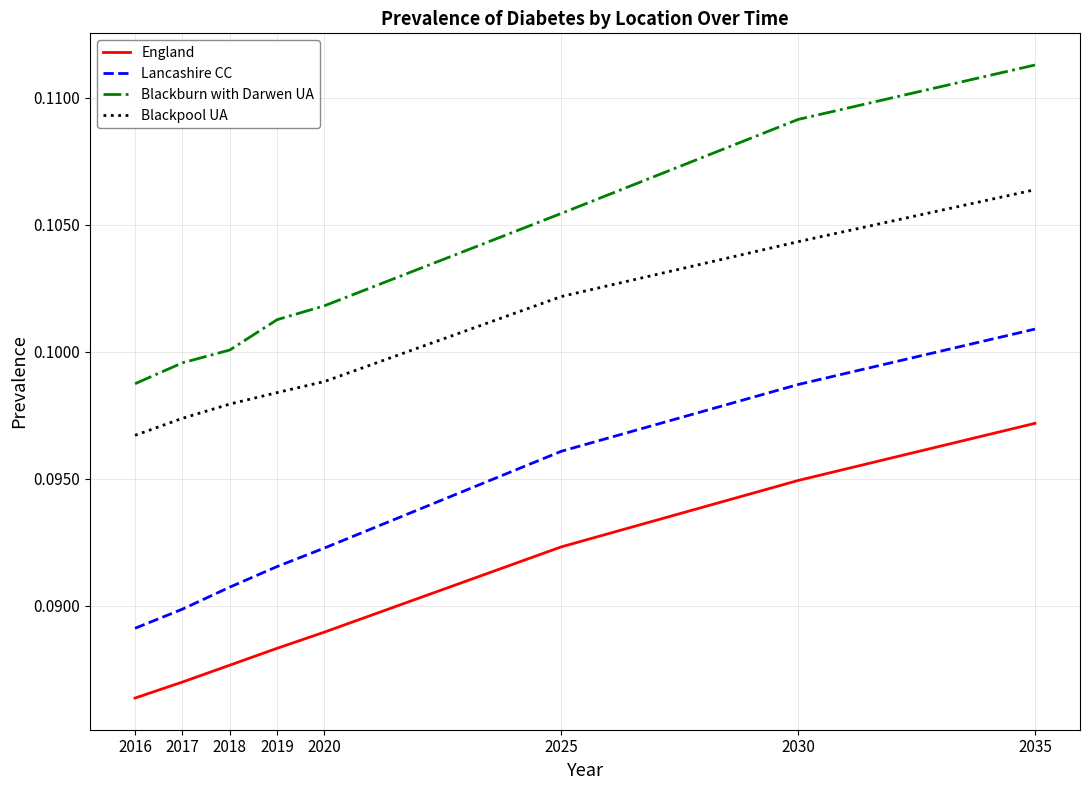

The Blackburn with Darwen UA series shows 0.2 at 2020. True or false?

False